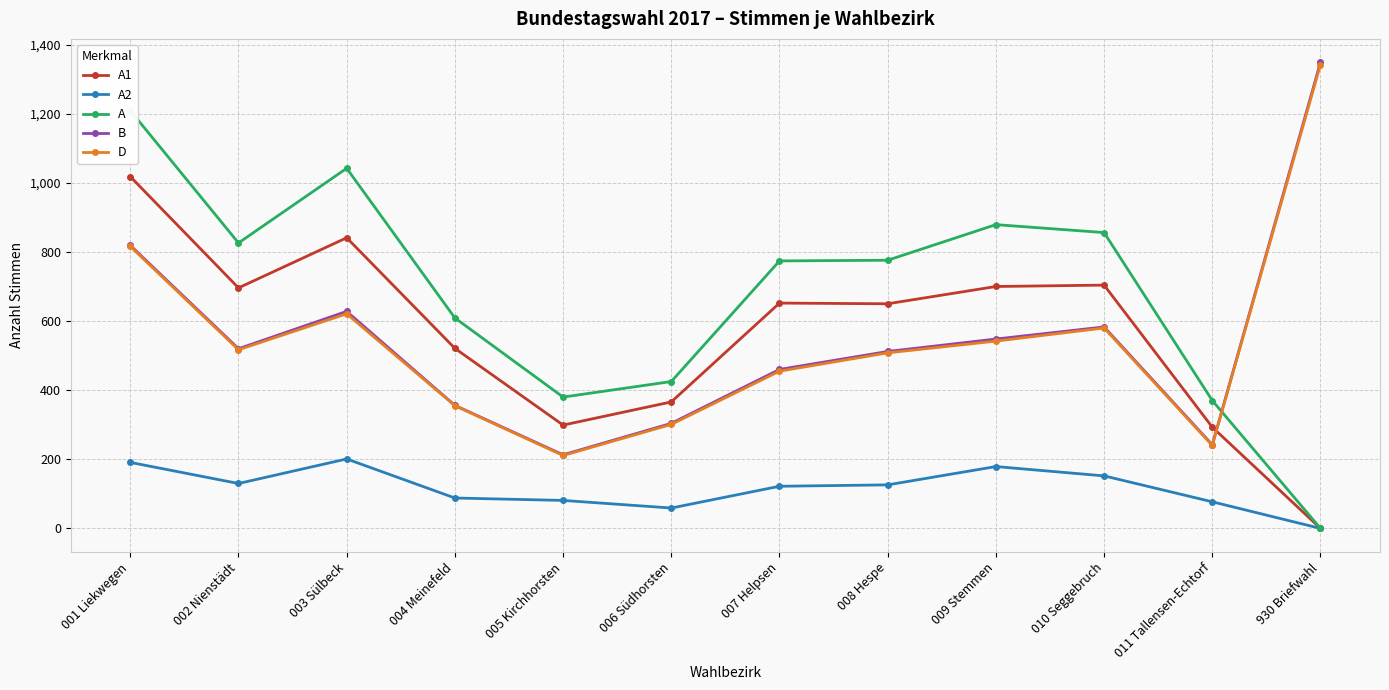

Between 003 Sülbeck and 007 Helpsen, which series saw the biggest shift?

A